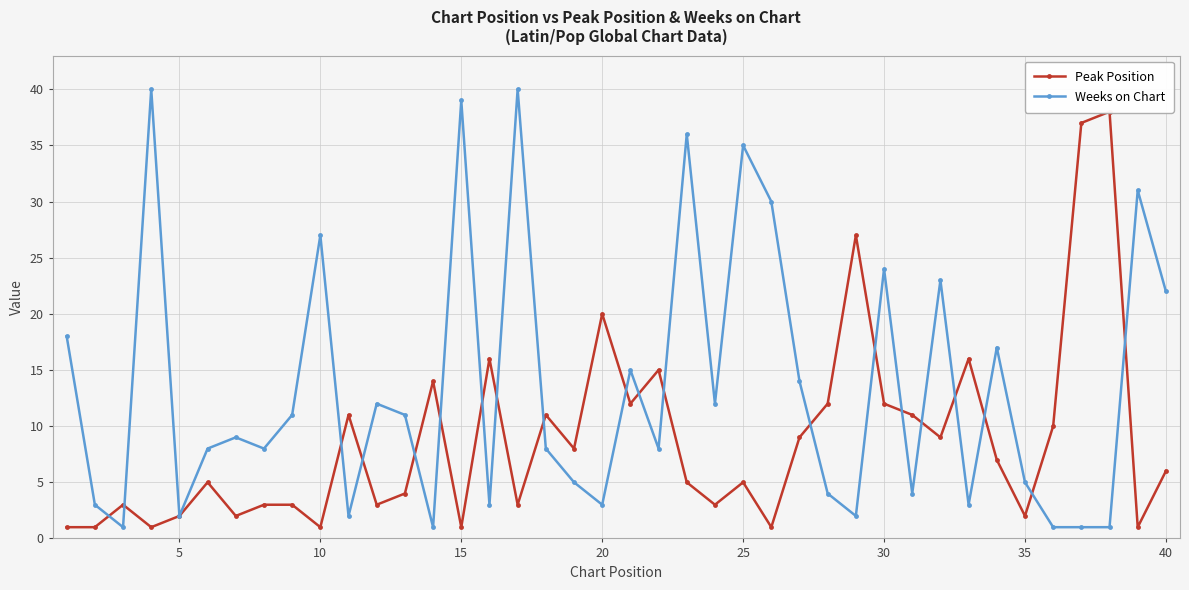

True or false: Weeks on Chart has more than 1 points higher than both neighbors.

True